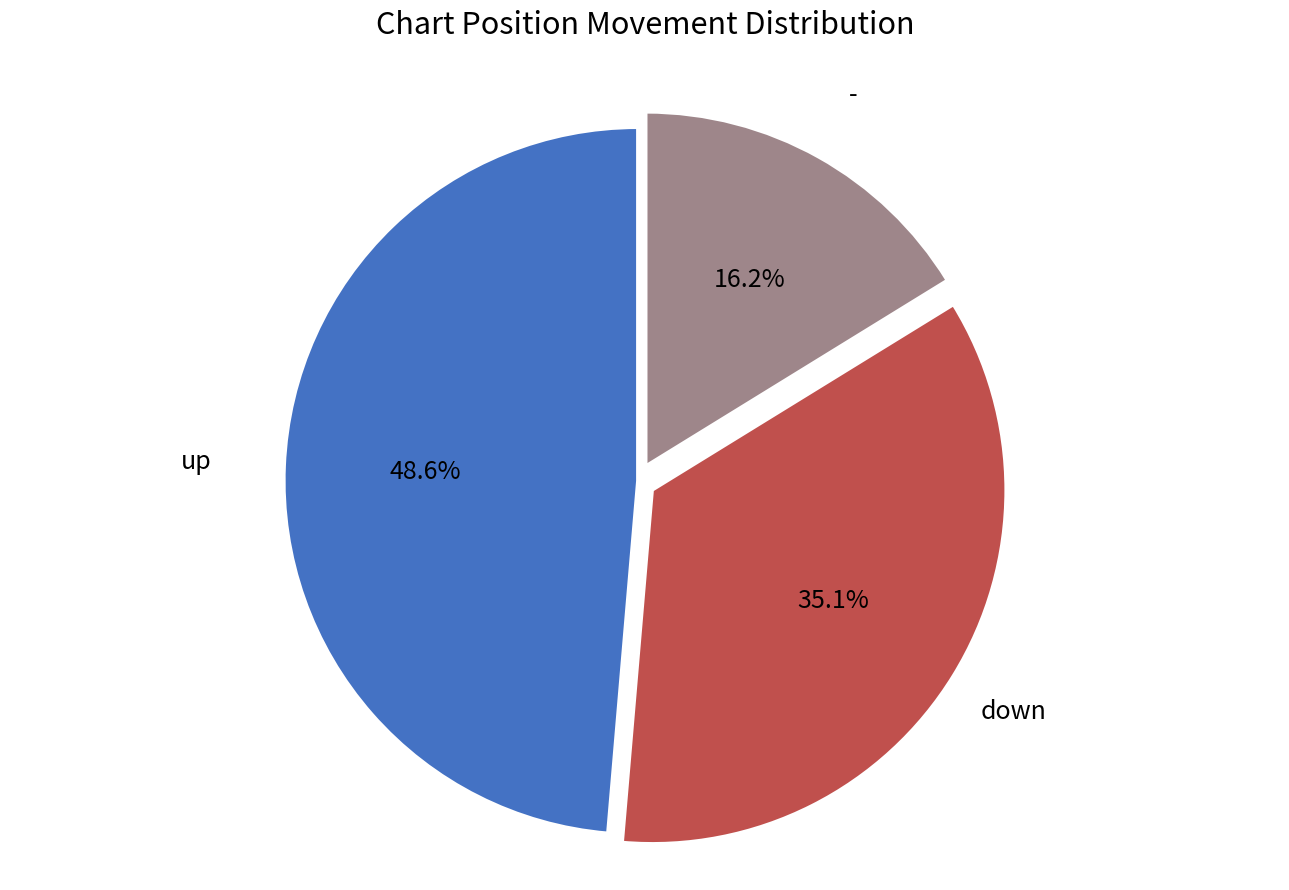

Is there any slice that represents more than half of the pie?

No